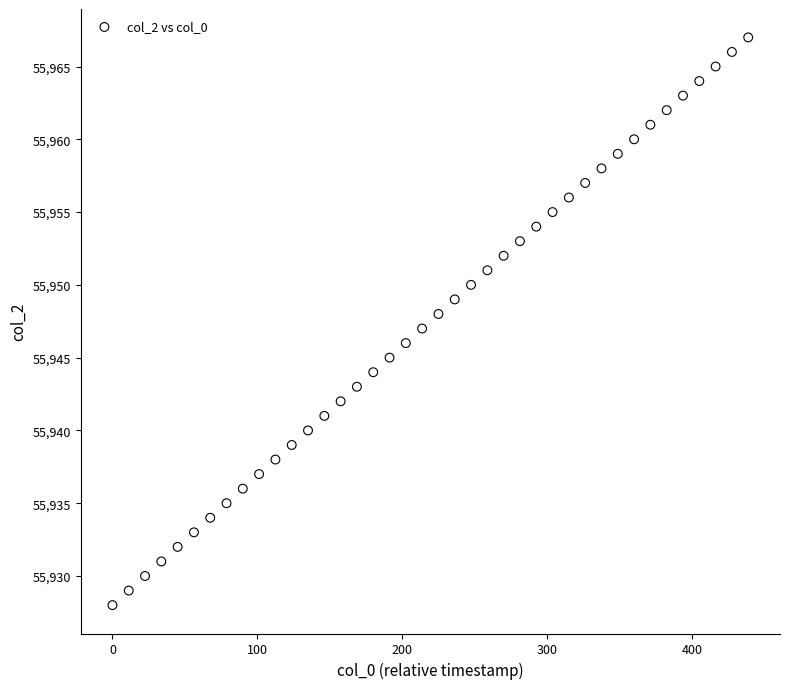

What is the range of Y values (max minus min)?

39